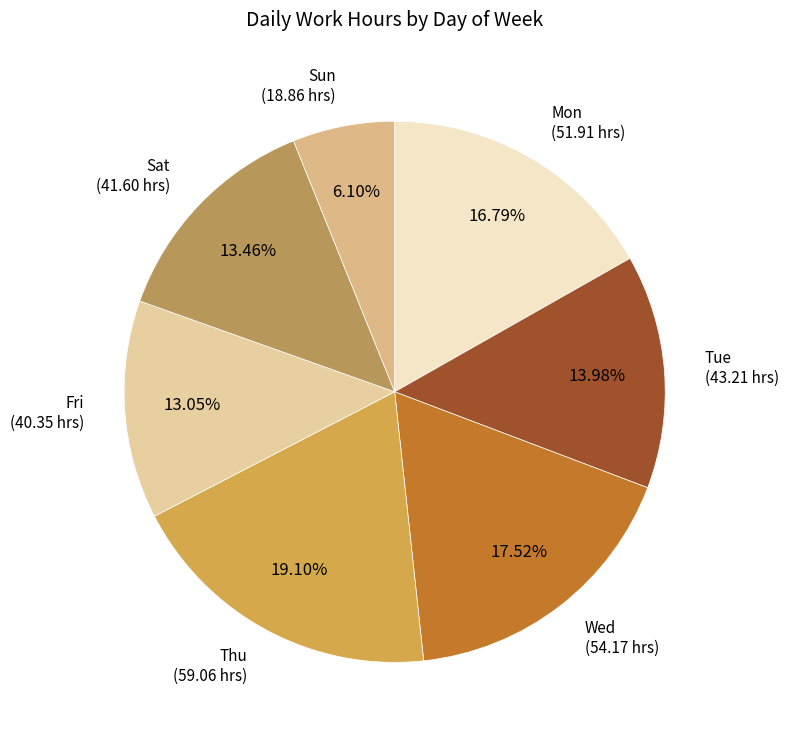

Which category has the biggest portion of the pie?

Thu